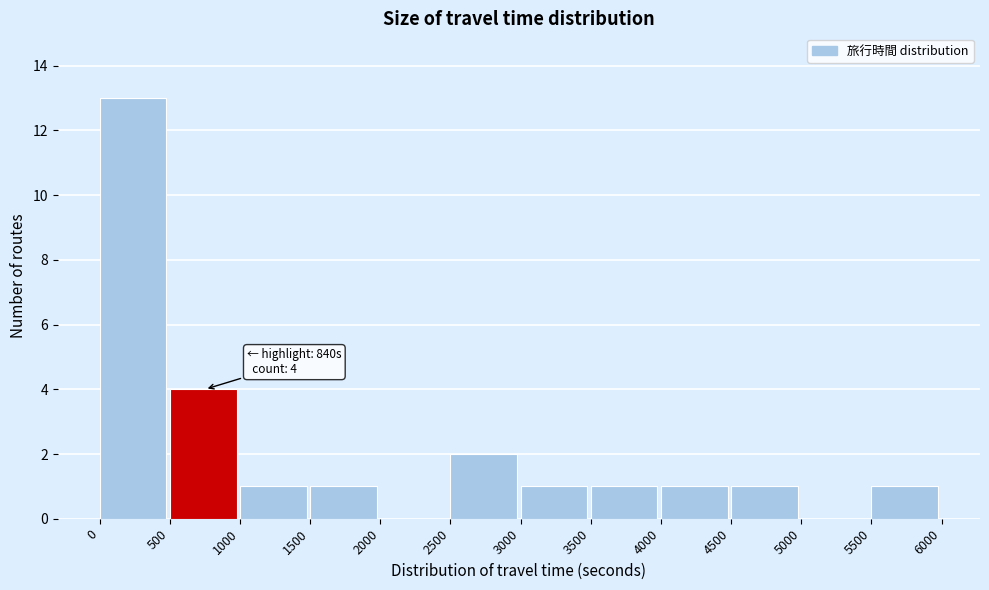

Over which range of the x-axis is the bar tallest?

0 to 500